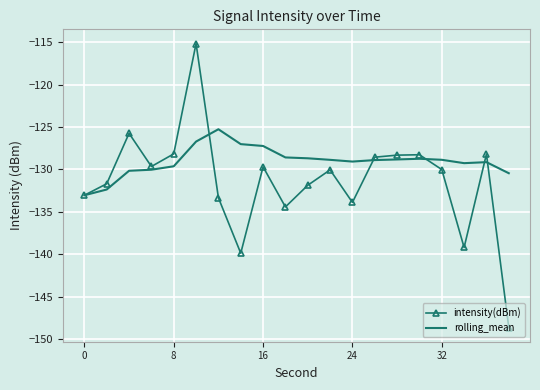

True or false: rolling_mean and intensity(dBm) intersect in this chart.

True